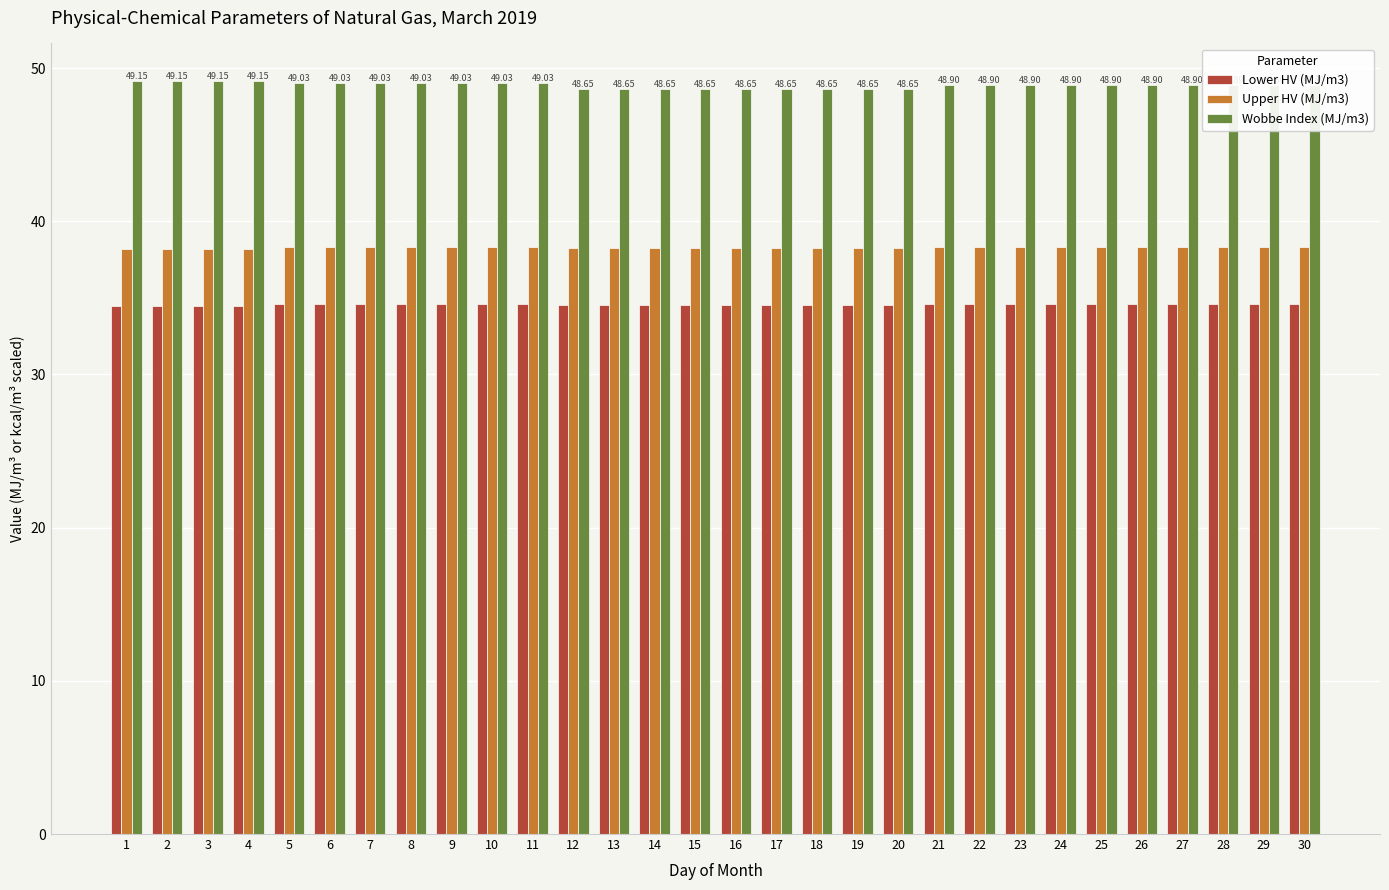

Is it true that Lower HV (MJ/m3) equals 34.6 at 26?

True